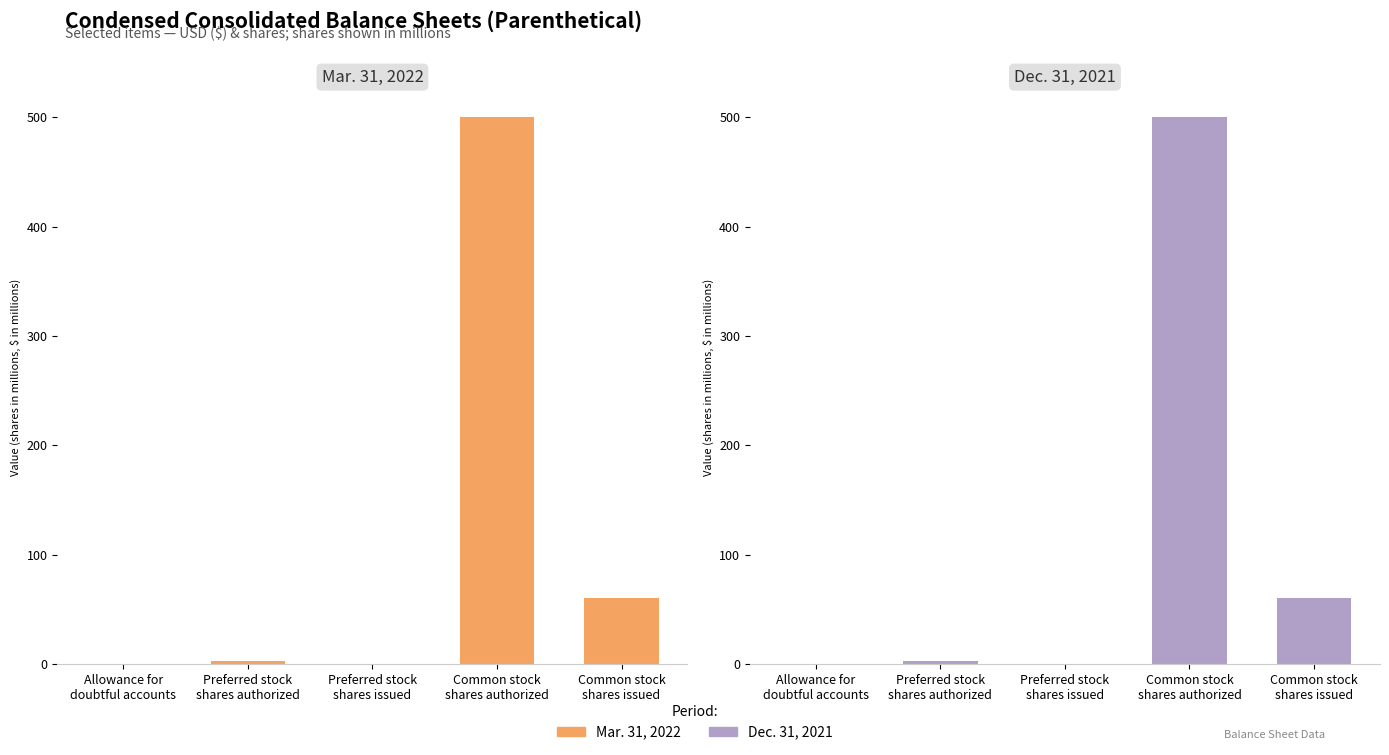

At which category does the chart reach its minimum across all series?

Preferred stock
shares issued